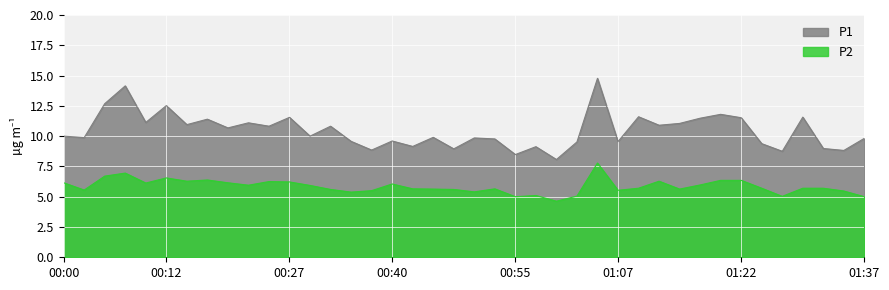

True or false: P2 has a value of 5.0 at 06:30.

False